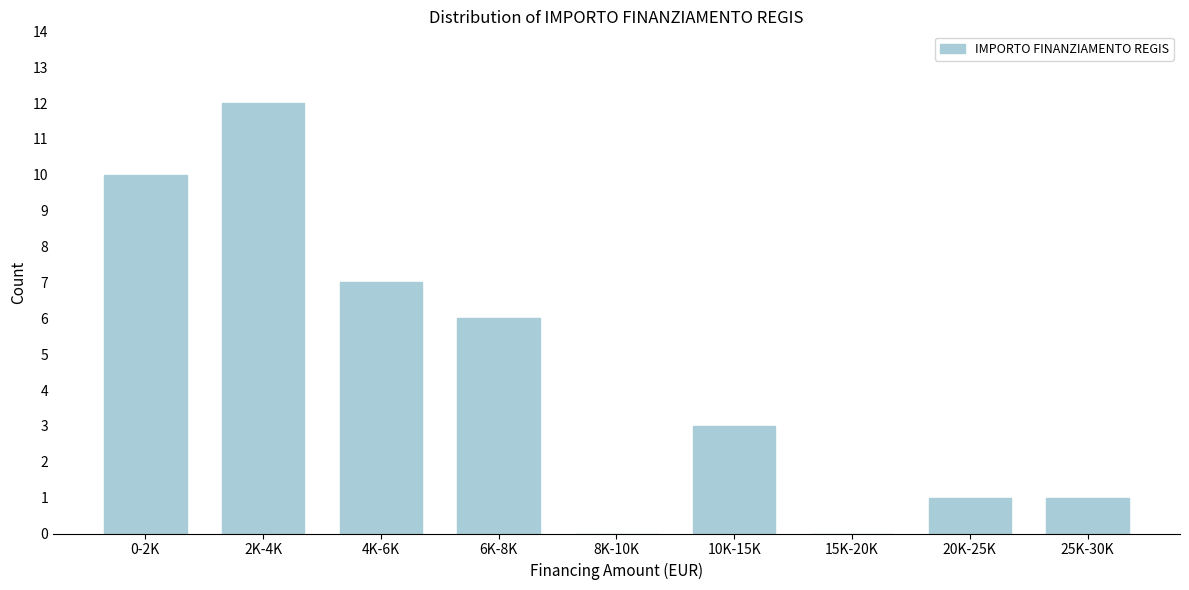

Reading left to right, what are all the values shown in this chart?

0-2K=10	2K-4K=12	4K-6K=7	6K-8K=6	8K-10K=0	10K-15K=3	15K-20K=0	20K-25K=1	25K-30K=1